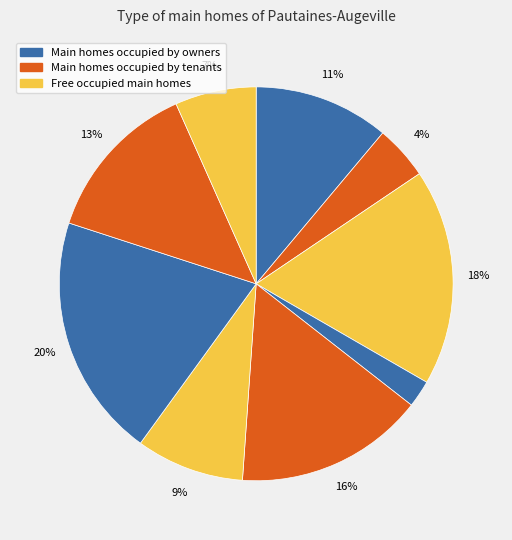

To the nearest percent, what is the difference between the largest and smallest slice percentages?

18%